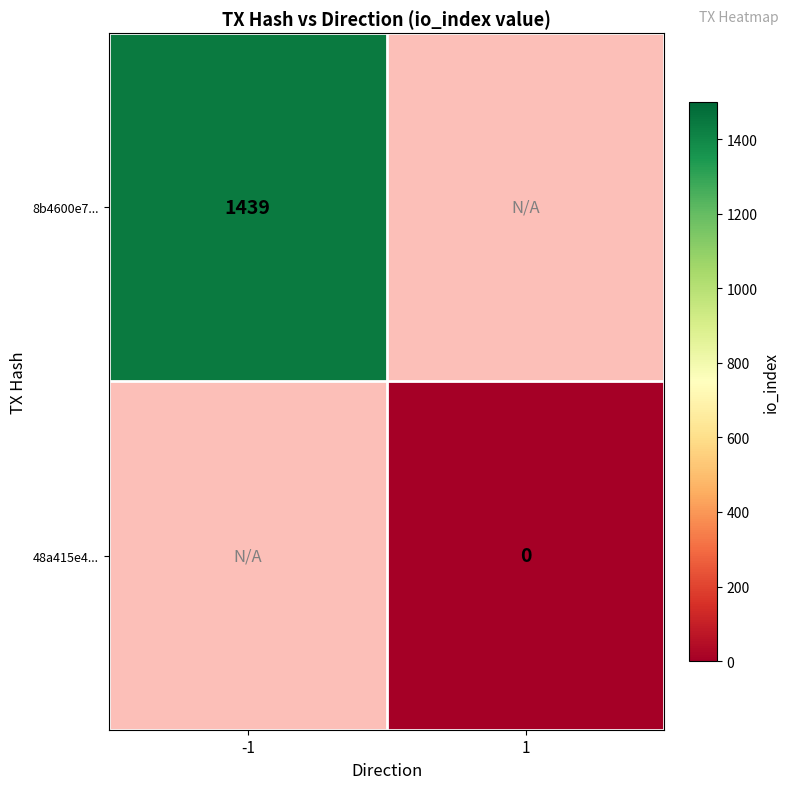

Is it true that 8b4600e7... equals 651 at -1?

False